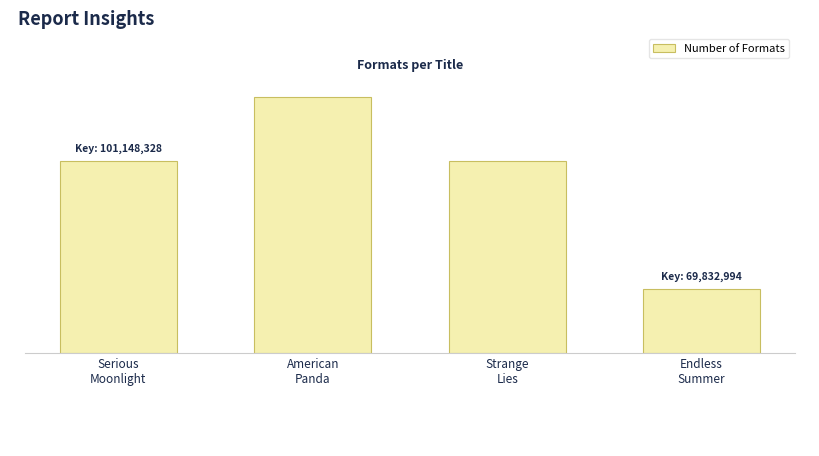

Count the values in the range 3 to 4.

3